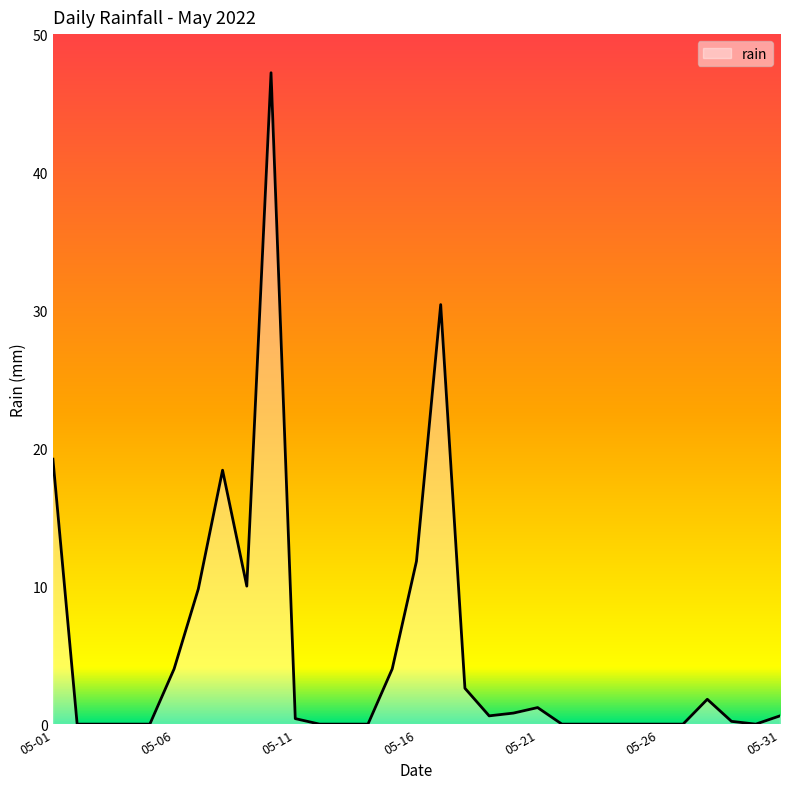

What is the greatest value displayed?

47.2